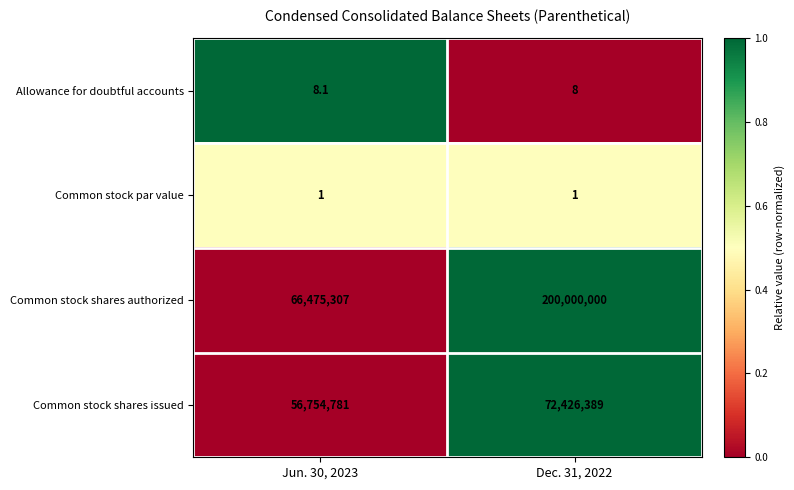

Reading left to right, list all the values displayed in this chart.

Allowance for doubtful accounts: Jun. 30, 2023=8.1	Dec. 31, 2022=8.0
Common stock par value: Jun. 30, 2023=1.0	Dec. 31, 2022=1.0
Common stock shares authorized: Jun. 30, 2023=66475307.0	Dec. 31, 2022=200000000.0
Common stock shares issued: Jun. 30, 2023=56754781.0	Dec. 31, 2022=72426389.0